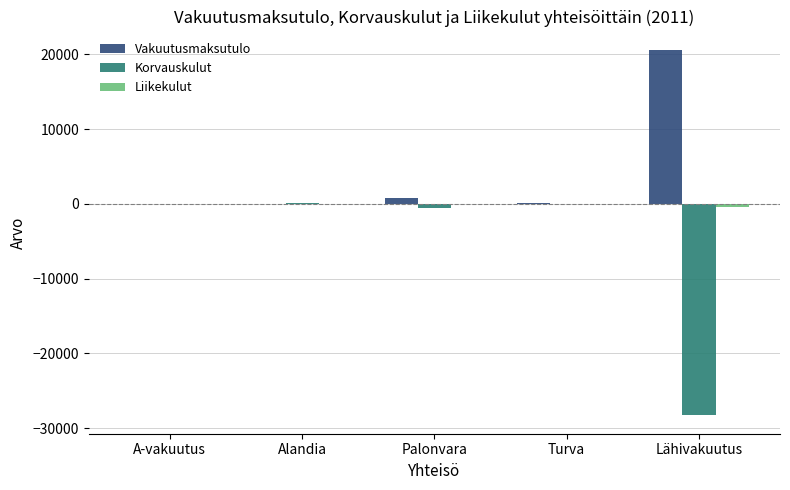

Which category has the highest value across all series?

Lähivakuutus